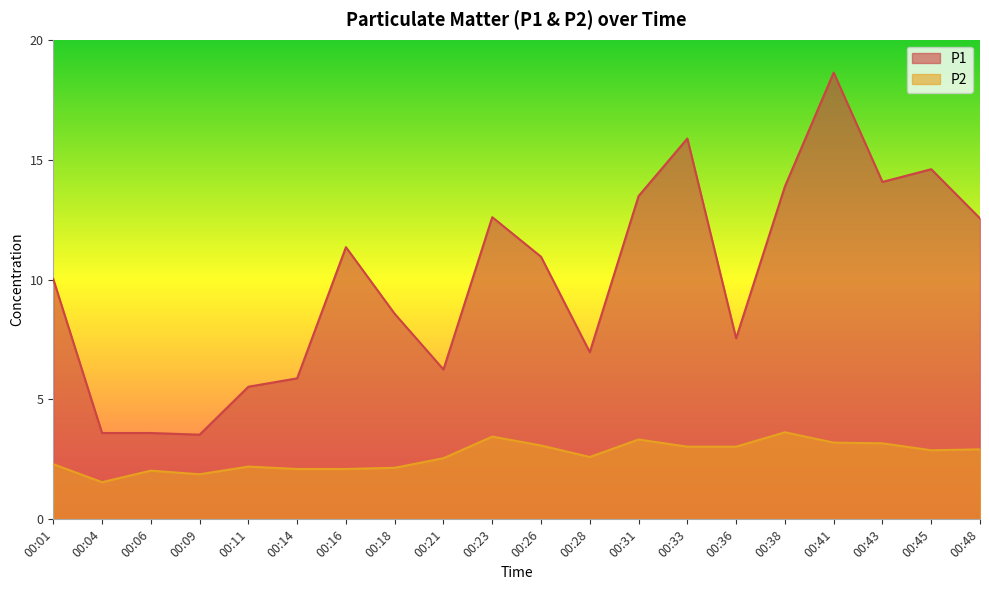

What is the average value of the P2 series?

2.7